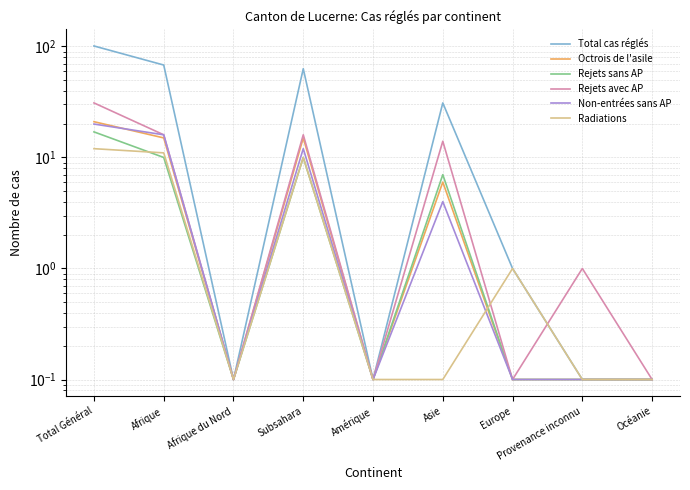

What is the difference between the maximum and second lowest values in the Rejets sans AP series?

16.9